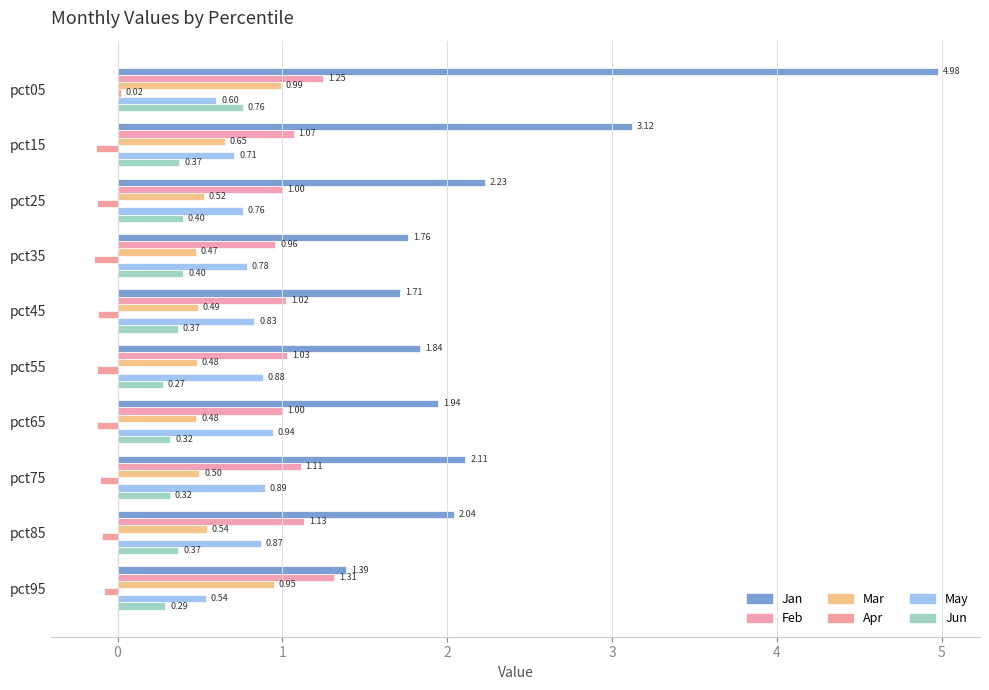

Count the number of data series in this chart.

6